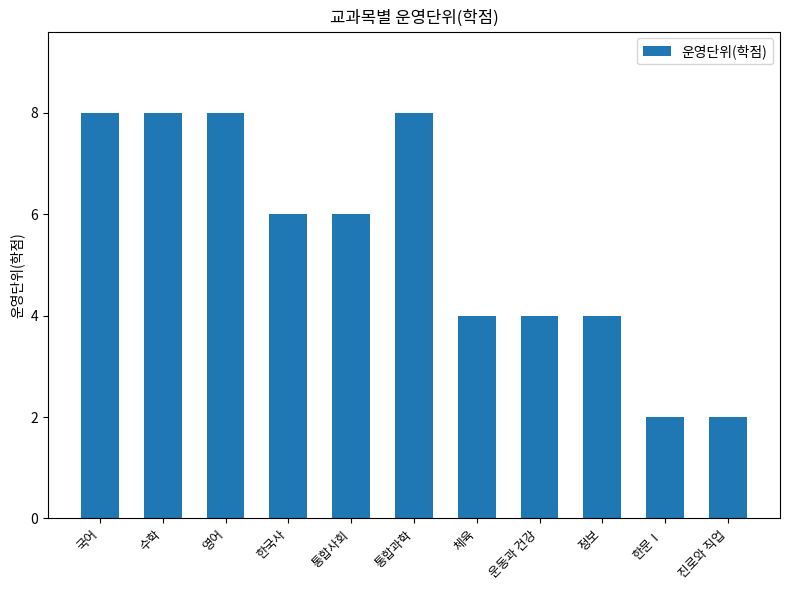

At which label does the data first exceed 6?

국어